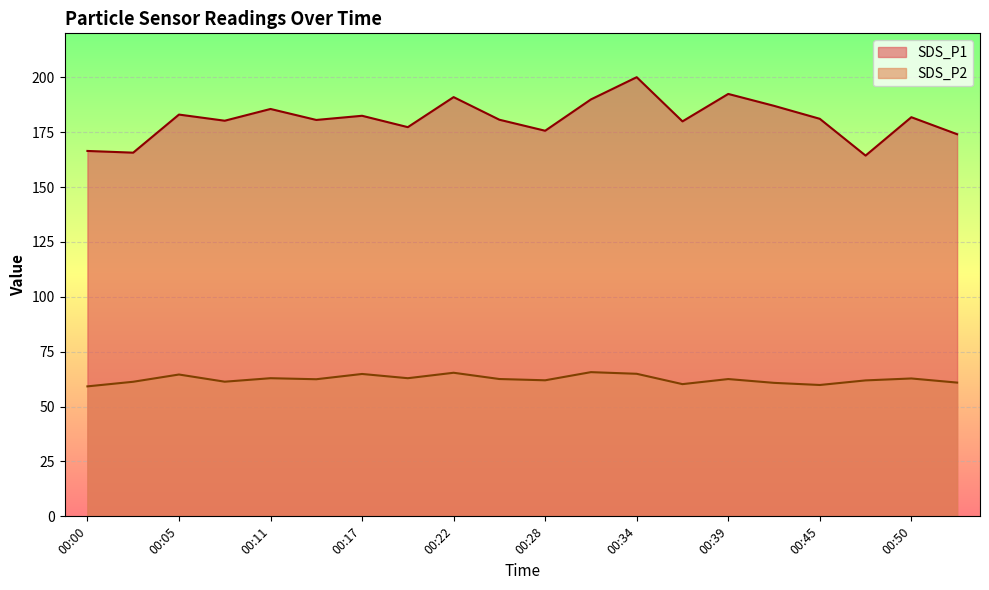

Which series changed the most between 00:08 and 00:36?

SDS_P2